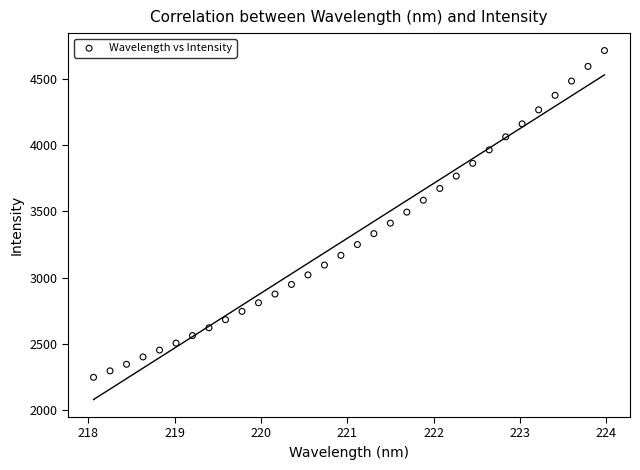

What is the range of X values (max minus min)?

5.9